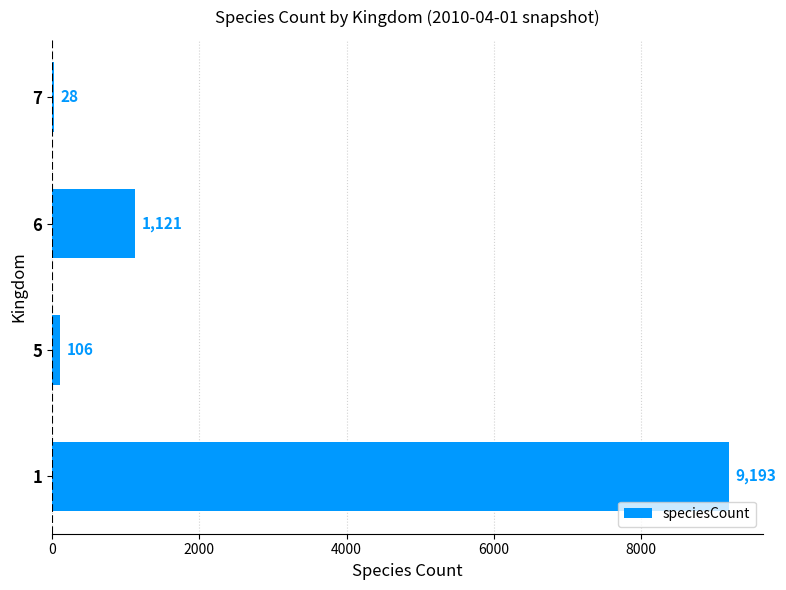

Count the number of categories in the chart.

4